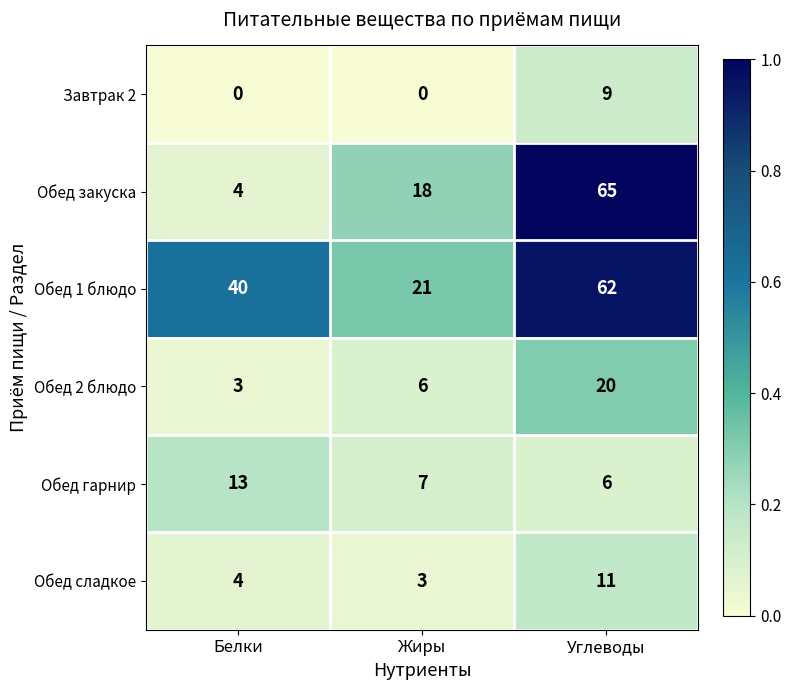

Is the value of Обед 1 блюдо at Жиры greater than the value of Обед закуска at Углеводы?

No